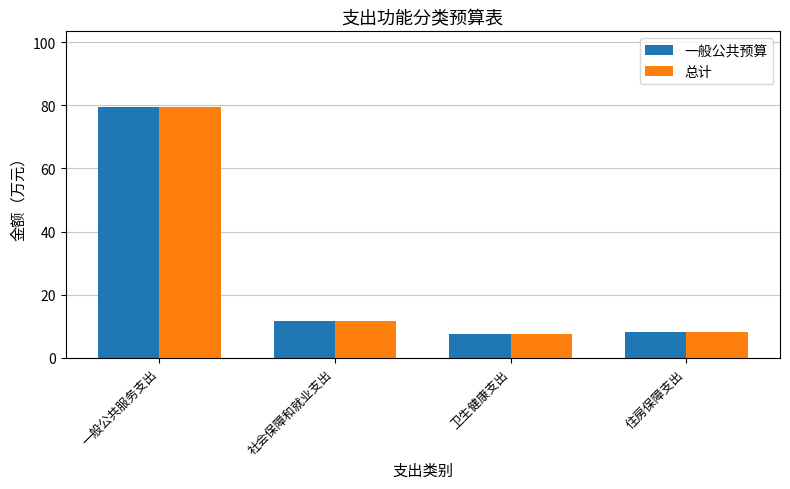

How many values in the 总计 series exceed 11?

2